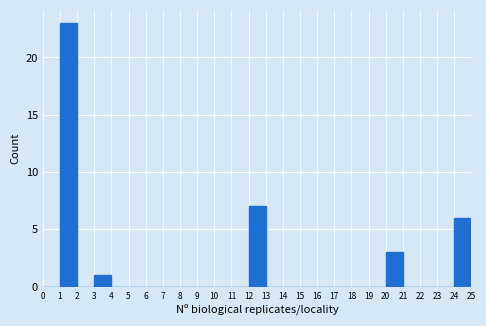

Reading left to right, list every bar in this chart as the range it spans on the x-axis followed by its height. The values are not printed on the chart, so give them approximately, as read against the axis.

0 to 1: 0
1 to 2: 23
2 to 3: 0
3 to 4: 1
4 to 5: 0
5 to 6: 0
6 to 7: 0
7 to 8: 0
8 to 9: 0
9 to 10: 0
10 to 11: 0
11 to 12: 0
12 to 13: 7
13 to 14: 0
14 to 15: 0
15 to 16: 0
16 to 17: 0
17 to 18: 0
18 to 19: 0
19 to 20: 0
20 to 21: 3
21 to 22: 0
22 to 23: 0
23 to 24: 0
24 to 25: 6